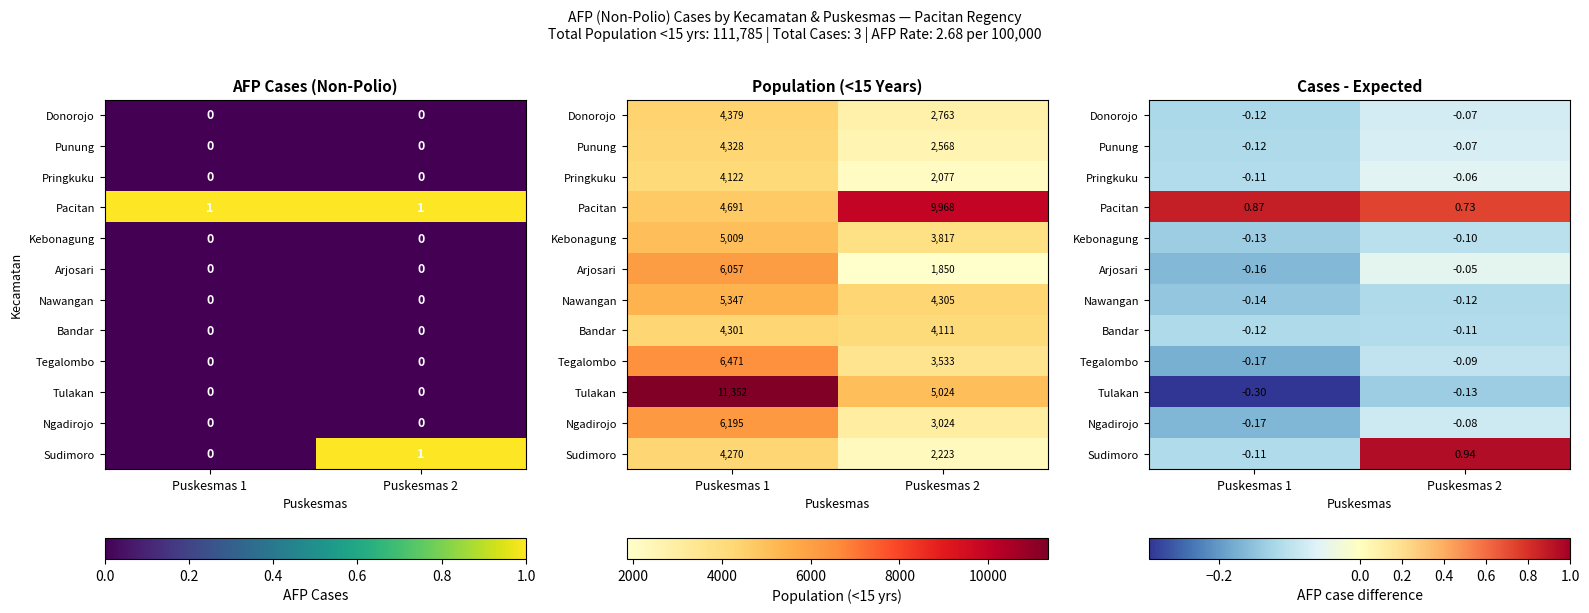

What is the approximate value of Tulakan at Puskesmas 1?

-0.3